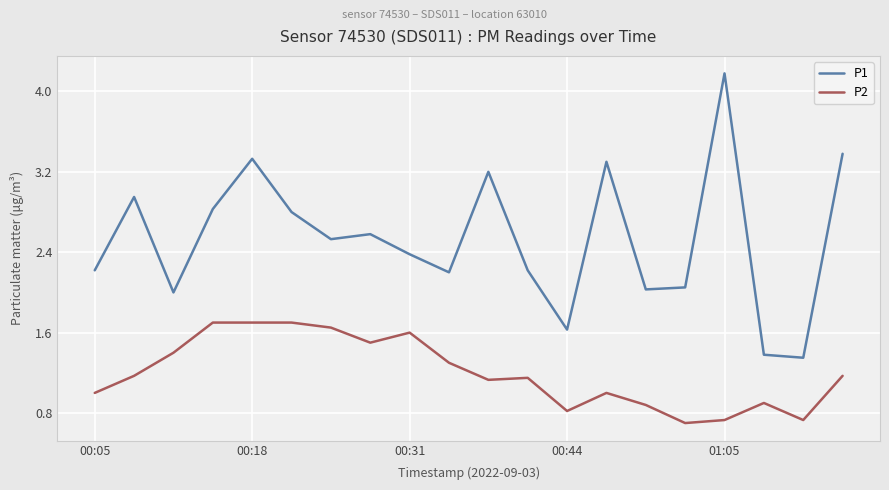

True or false: P2 and P1 intersect in this chart.

False